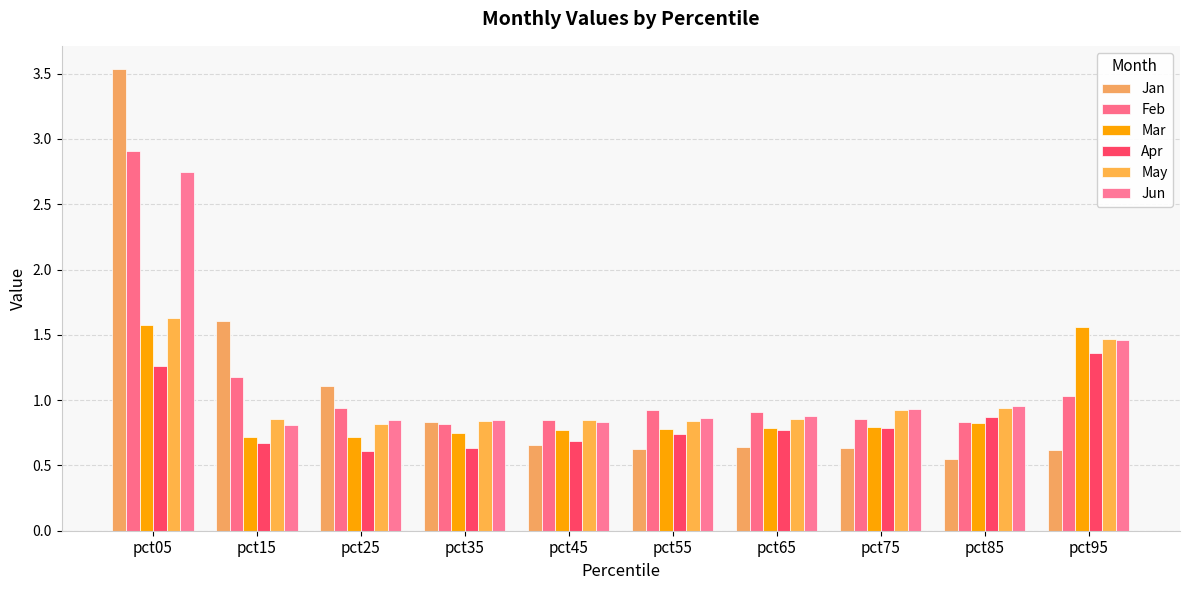

What is the average value of the Jan series?

1.1